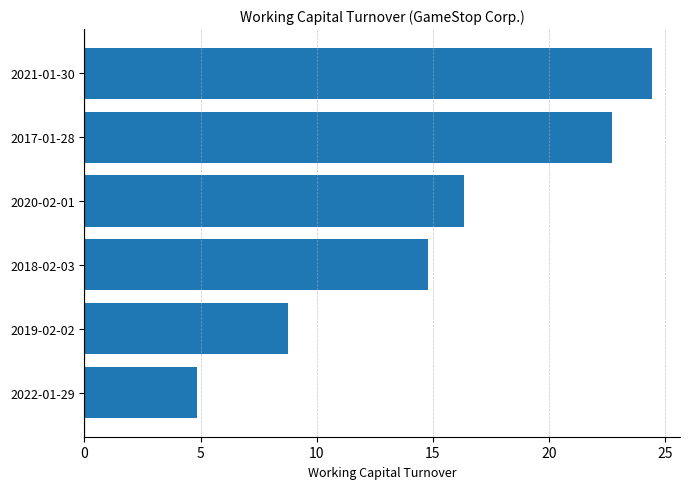

What is the change in value from 2019-02-02 to 2021-01-30?

+15.7